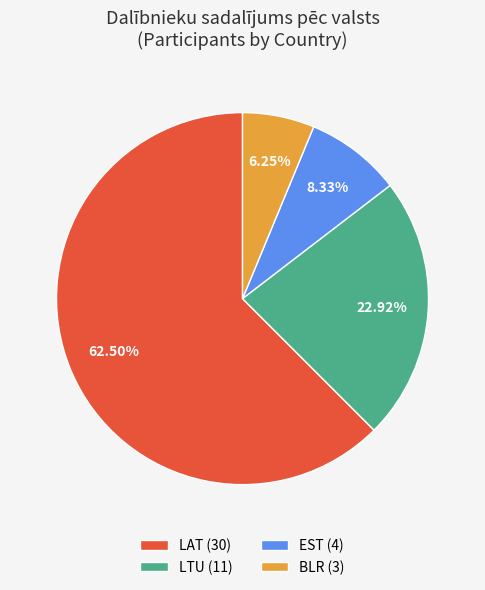

Which category accounts for the majority?

LAT (30)